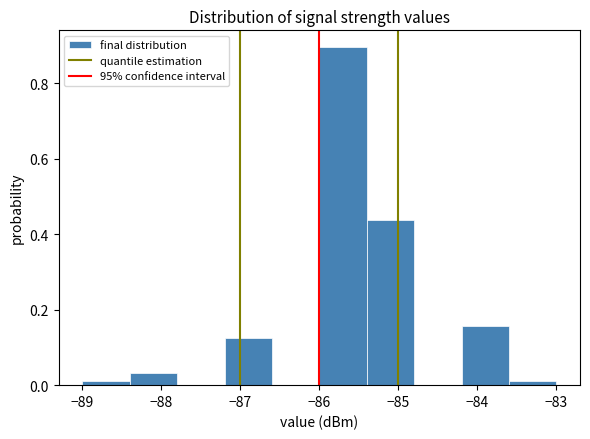

How tall is the bar that spans -87.2 to -86.6 on the x-axis? The values are not printed on the chart, so give them approximately, as read against the axis.

0.12